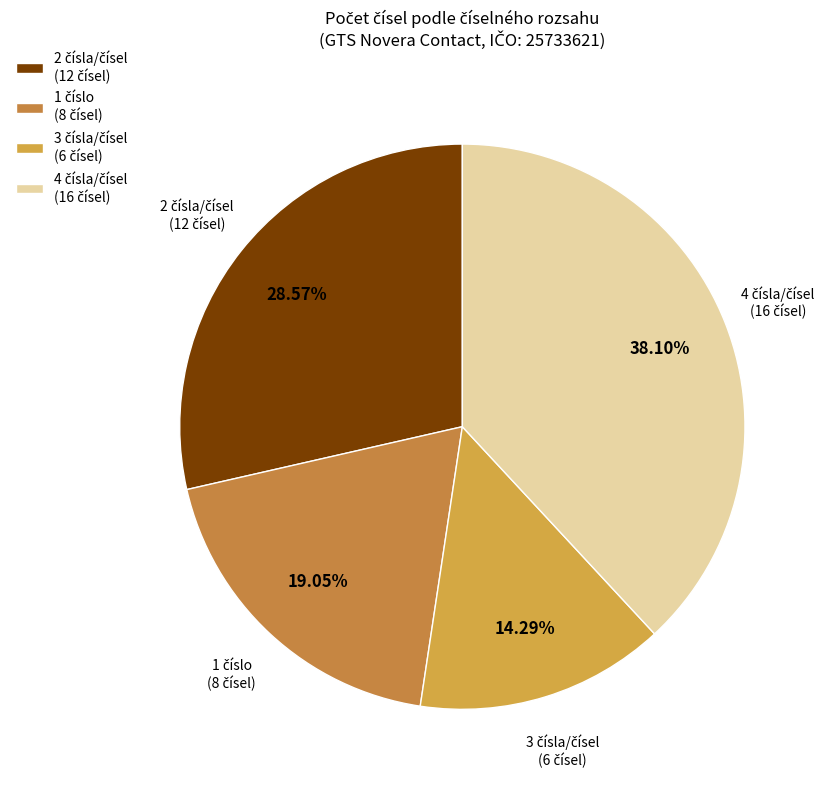

Does any single category account for the majority?

No